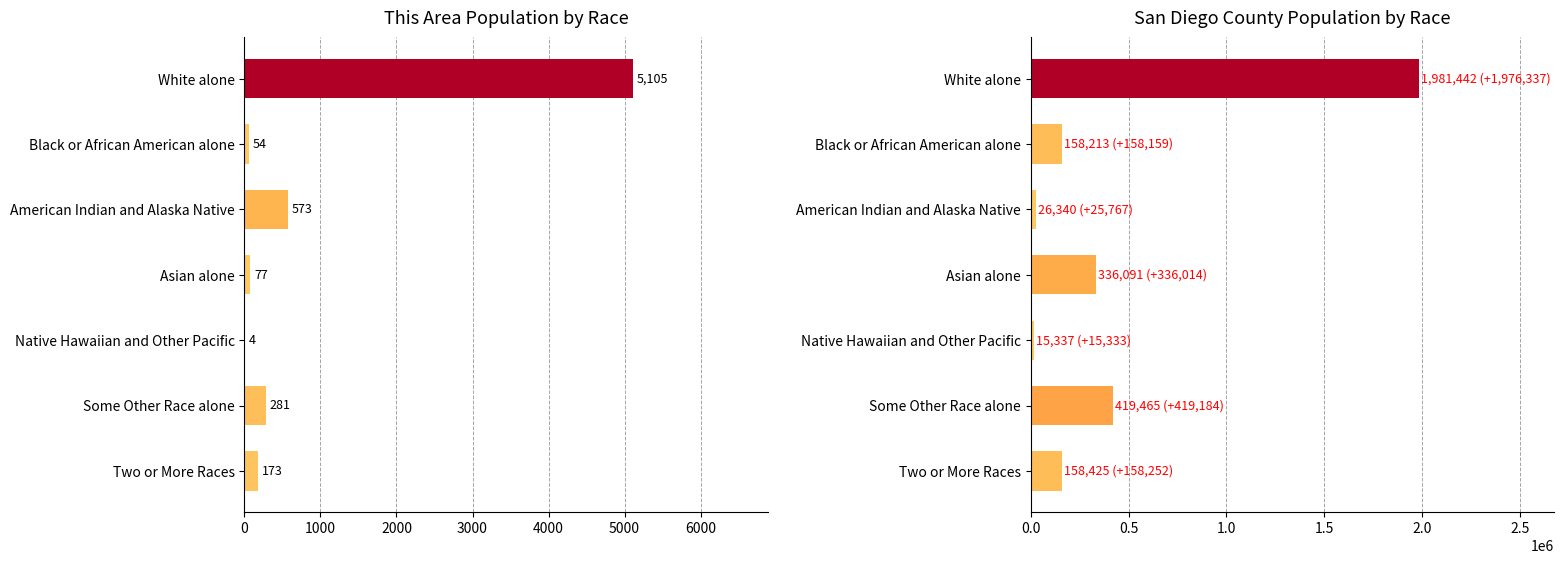

How many data points does each series have?

7